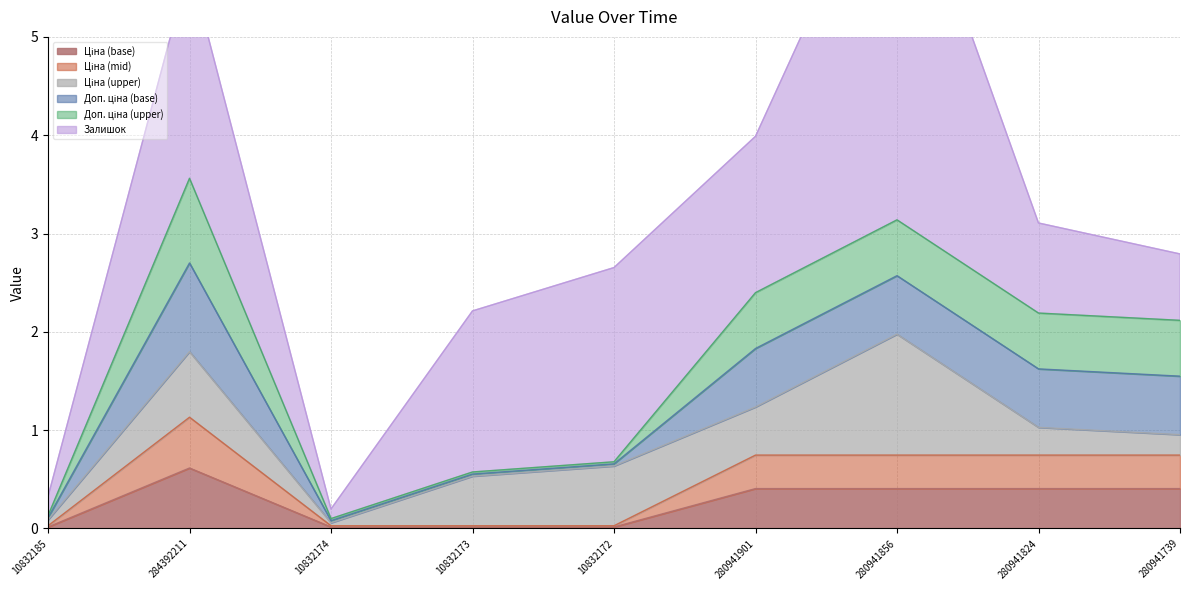

Is the value of Ціна at 280941856 greater than the value of Доп. ціна at 280941856?

No